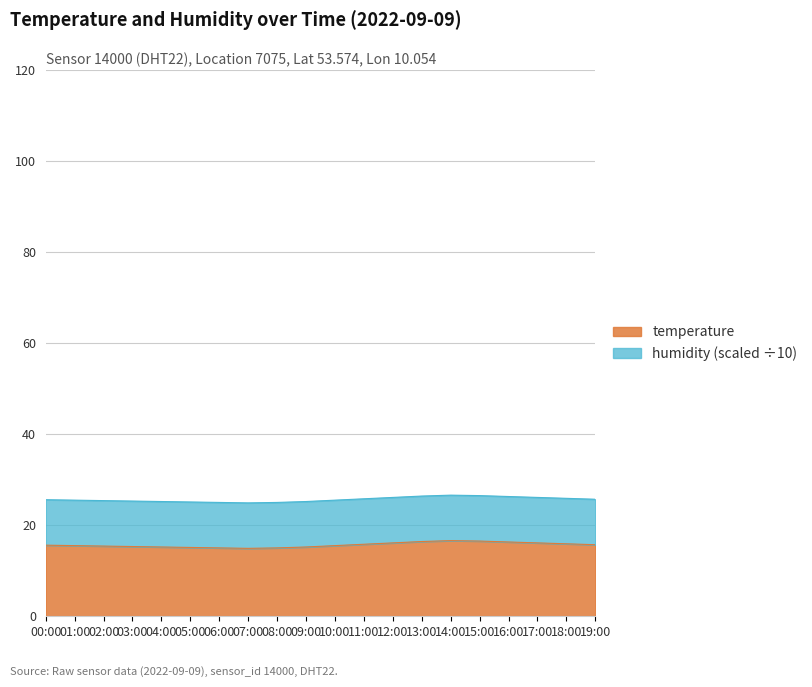

What is the ratio of the value at 02:00 to the value at 00:00?

1.0